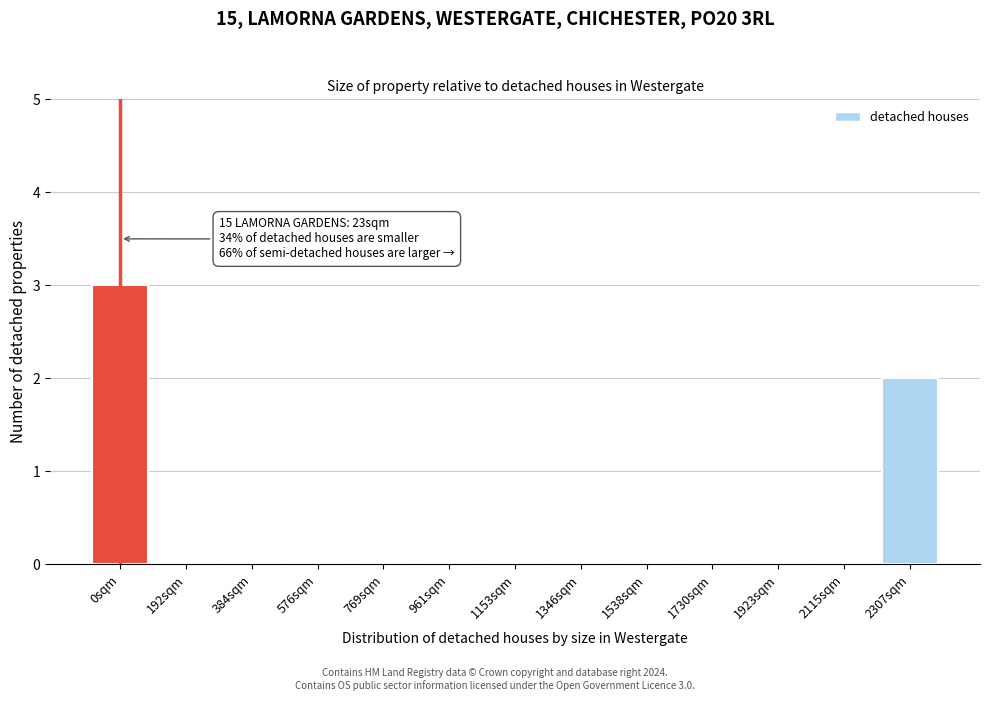

Reading left to right, transcribe all the data shown in this chart.

0sqm=3	192sqm=0	384sqm=0	576sqm=0	769sqm=0	961sqm=0	1153sqm=0	1346sqm=0	1538sqm=0	1730sqm=0	1923sqm=0	2115sqm=0	2307sqm=2